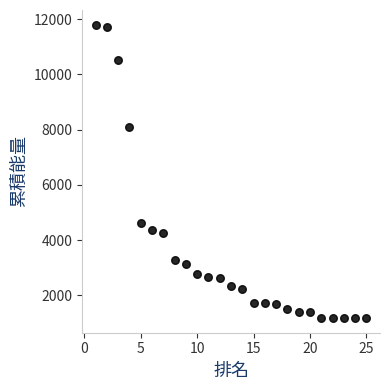

What is the range of Y values (max minus min)?

10620